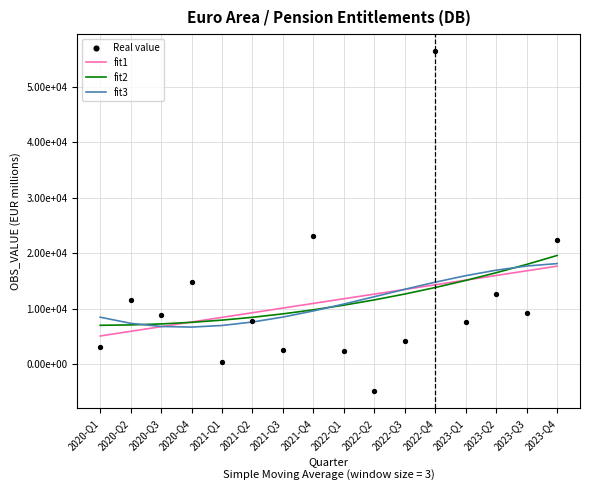

At which category is the sum across all series the highest?

2022-Q4